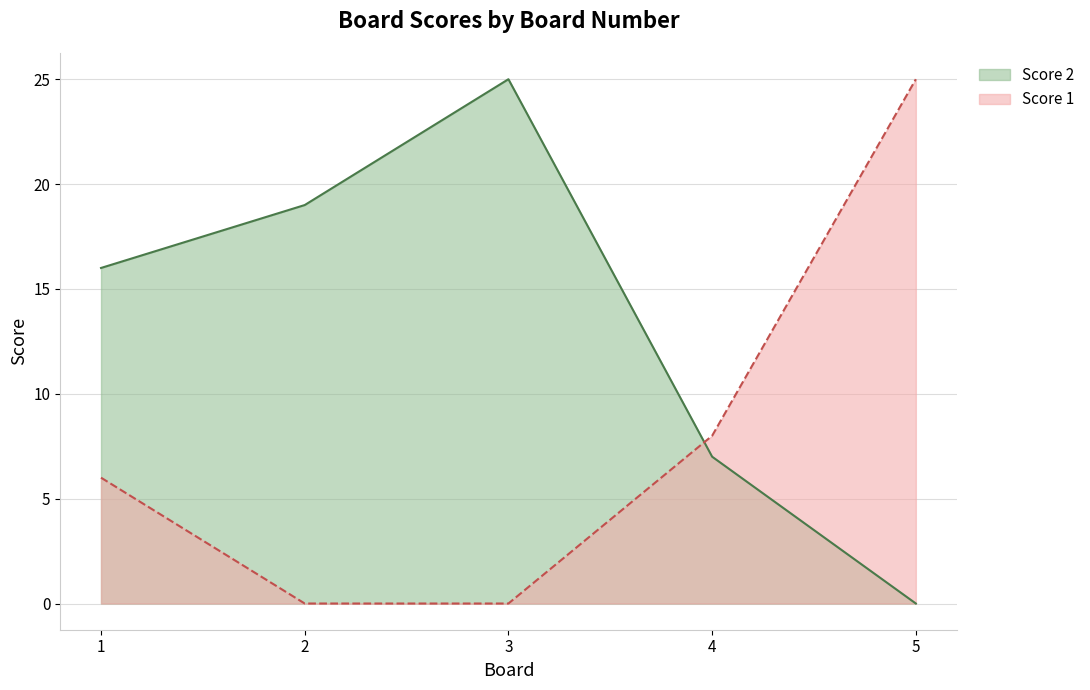

List the labels in order of Score 2 value, smallest first.

5, 4, 1, 2, 3